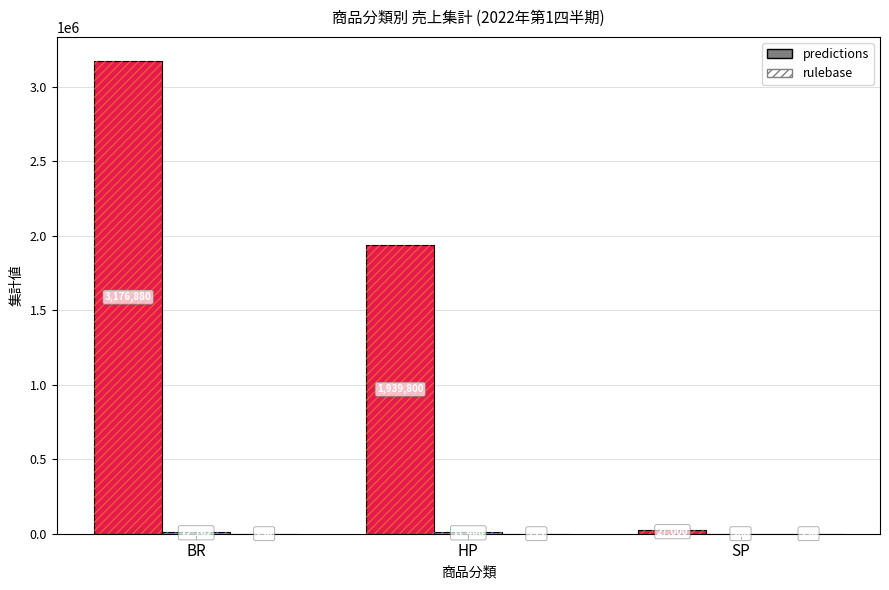

Where is 単価 nearest to the value 200?

HP